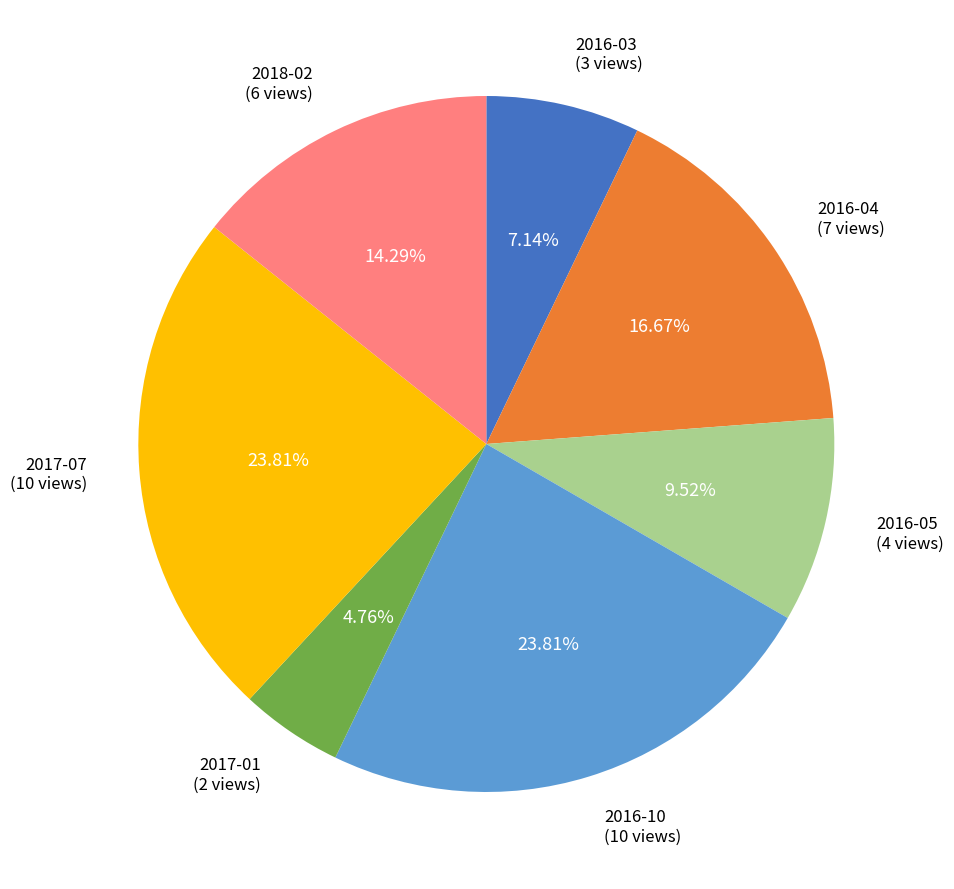

Does any single category account for the majority?

No